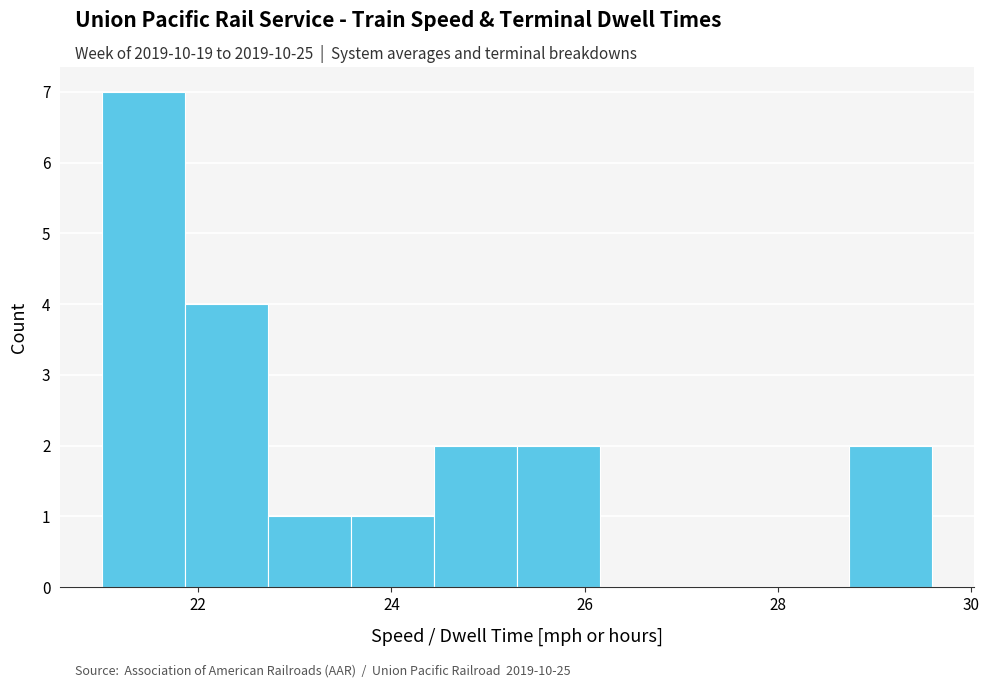

What is the height of the bar covering 21.86 to 22.72 on the x-axis? Neither the bar edges nor the heights are printed on the chart, so give them approximately, as read against the axes.

4